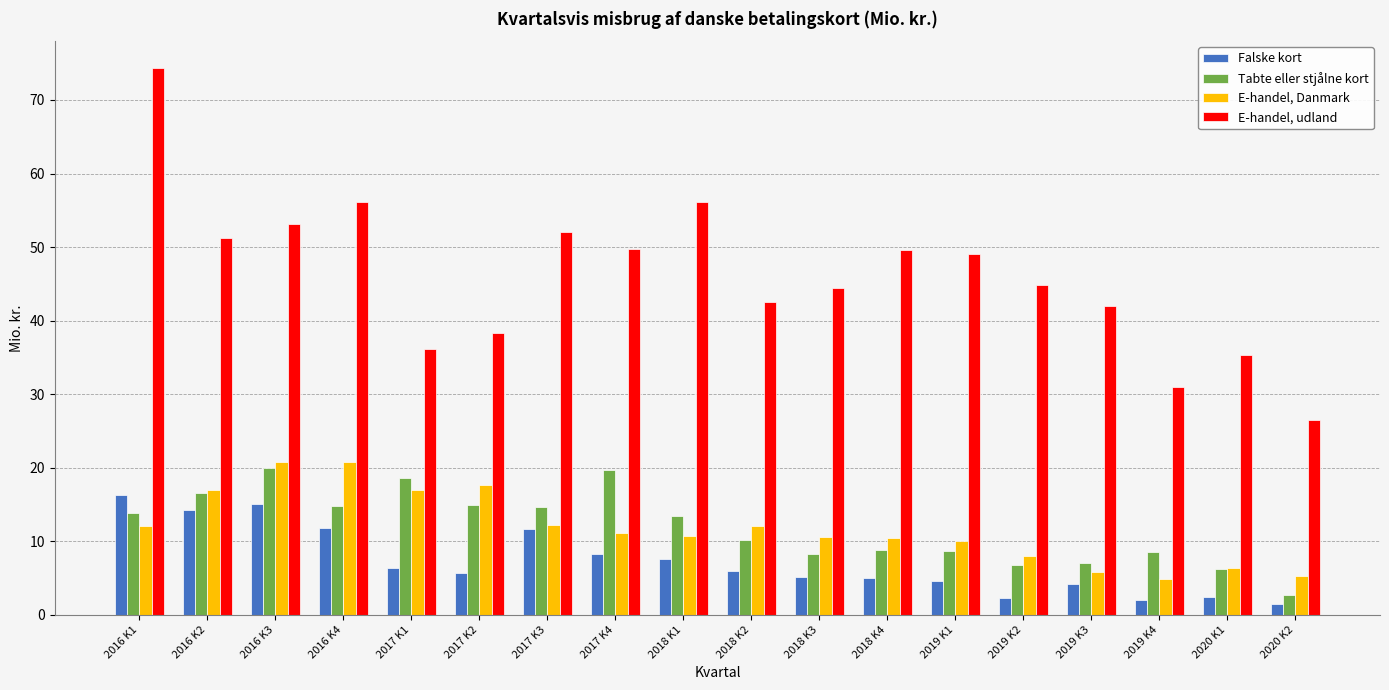

The value of Falske kort at 2018 K2 is 8.5. True or false?

False